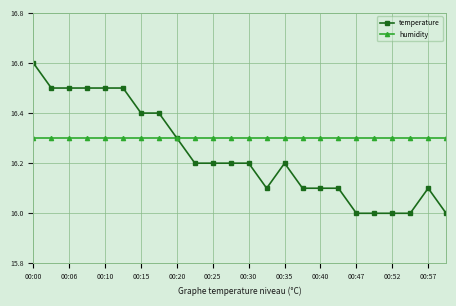

What is the maximum value for temperature?

16.6